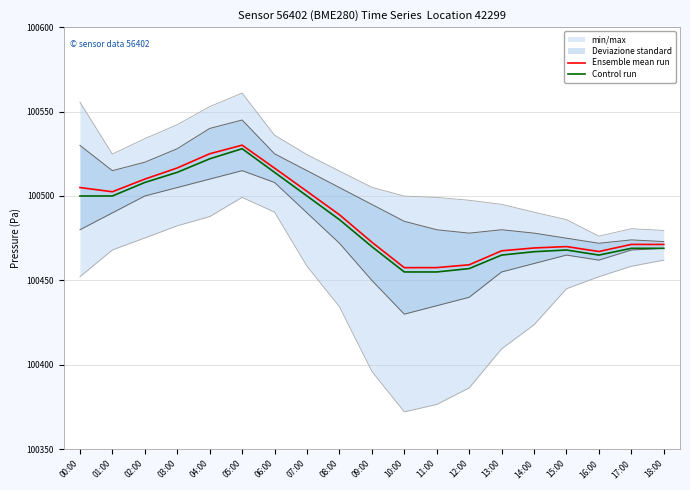

Which category has the lowest value across all series?

10:00